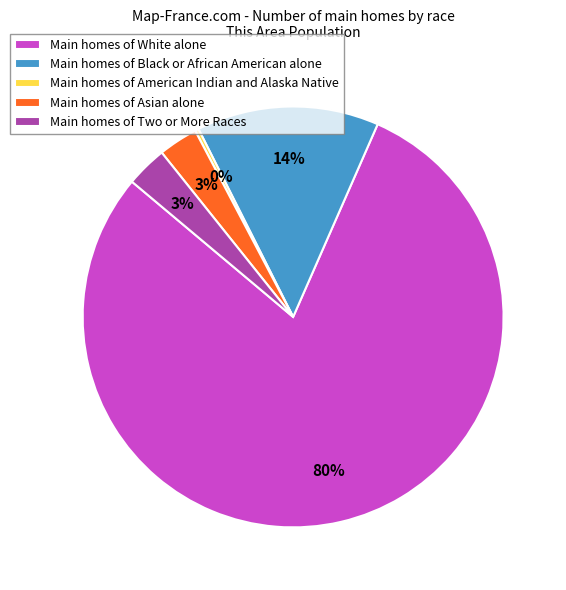

Between Main homes of Two or More Races and Main homes of Black or African American alone, which is larger?

Main homes of Black or African American alone